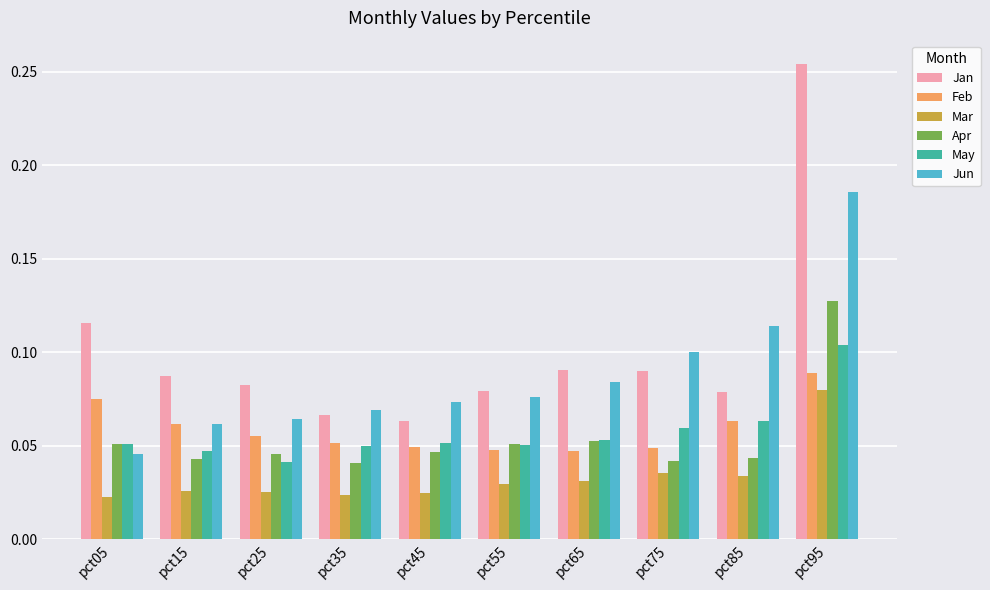

The value of Jan at pct25 is 0.1. True or false?

True